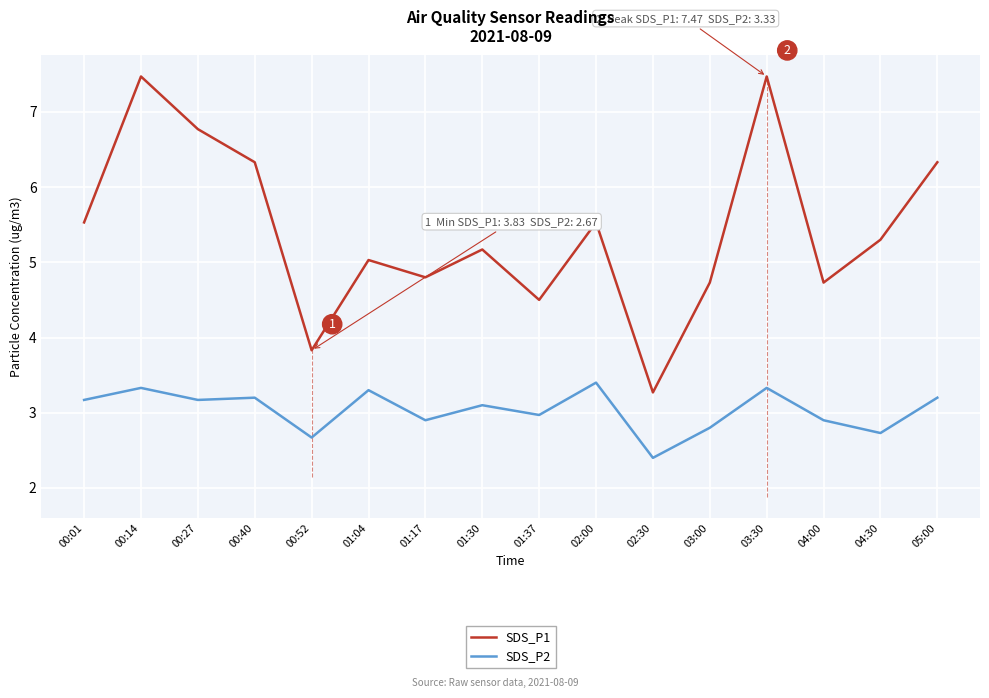

List the series in order of their peak value, lowest first.

SDS_P2, SDS_P1